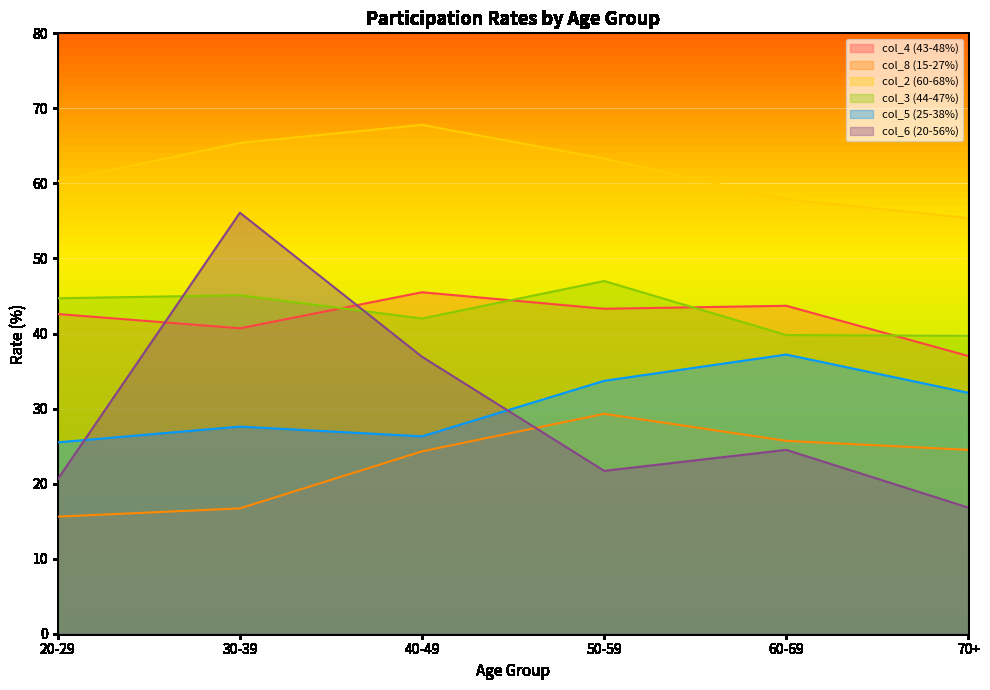

Which series ends up on top after the final intersection of col_6 (20-56%) and col_3 (44-47%)?

col_3 (44-47%)